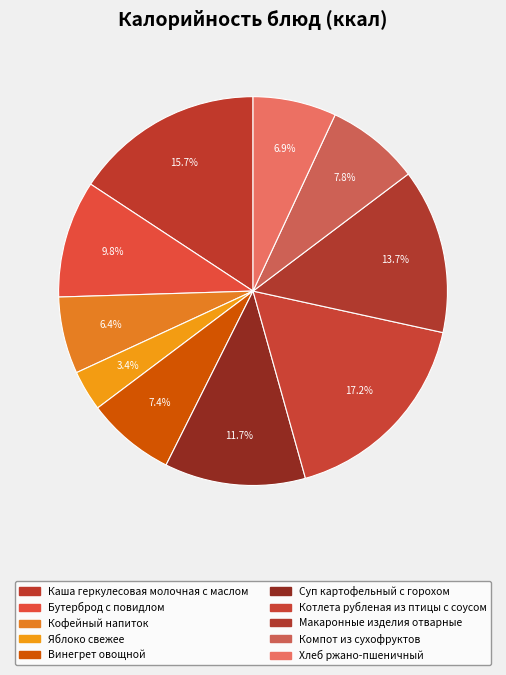

What percentage do Винегрет овощной and Кофейный напиток together represent?

13.8%